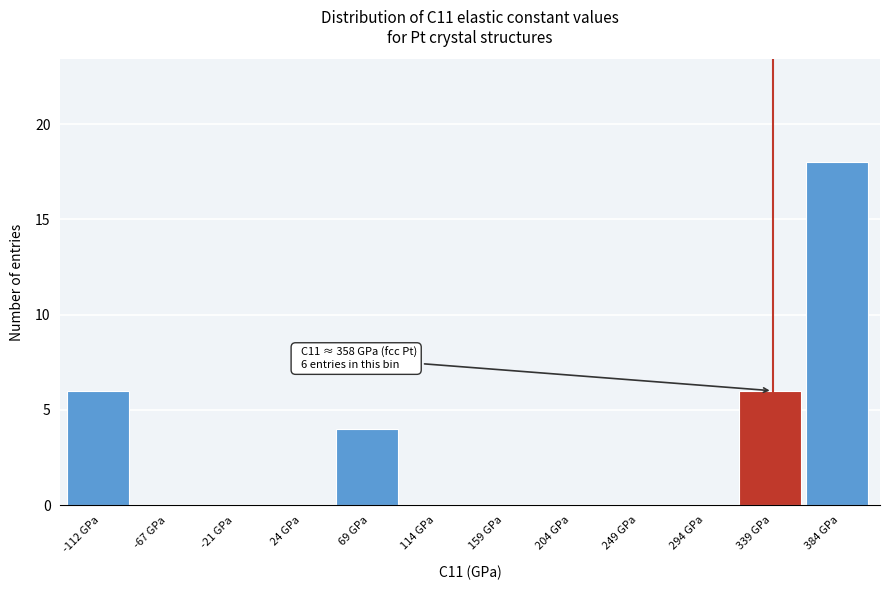

Which range on the x-axis has the tallest bar?

360 to 405